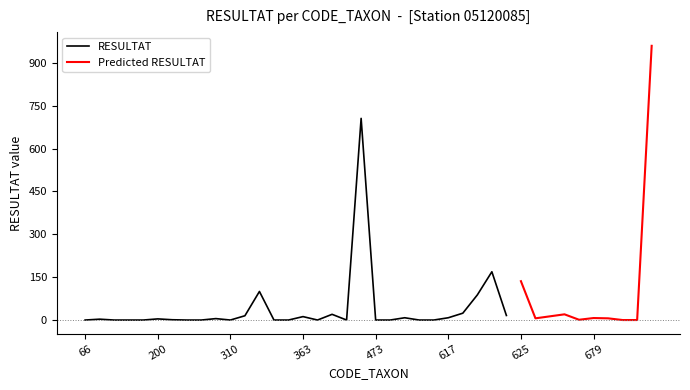

Is it true that RESULTAT equals 4 at 200?

True